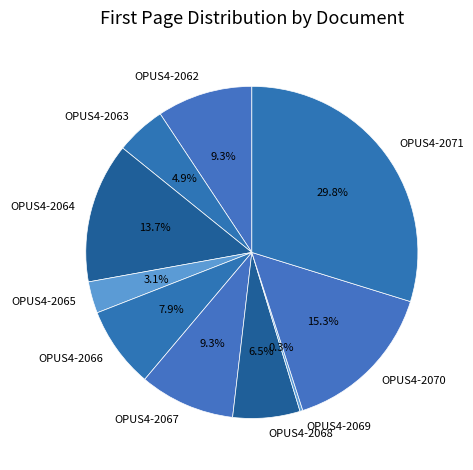

Is it true that OPUS4-2063 is 15% of the pie?

False